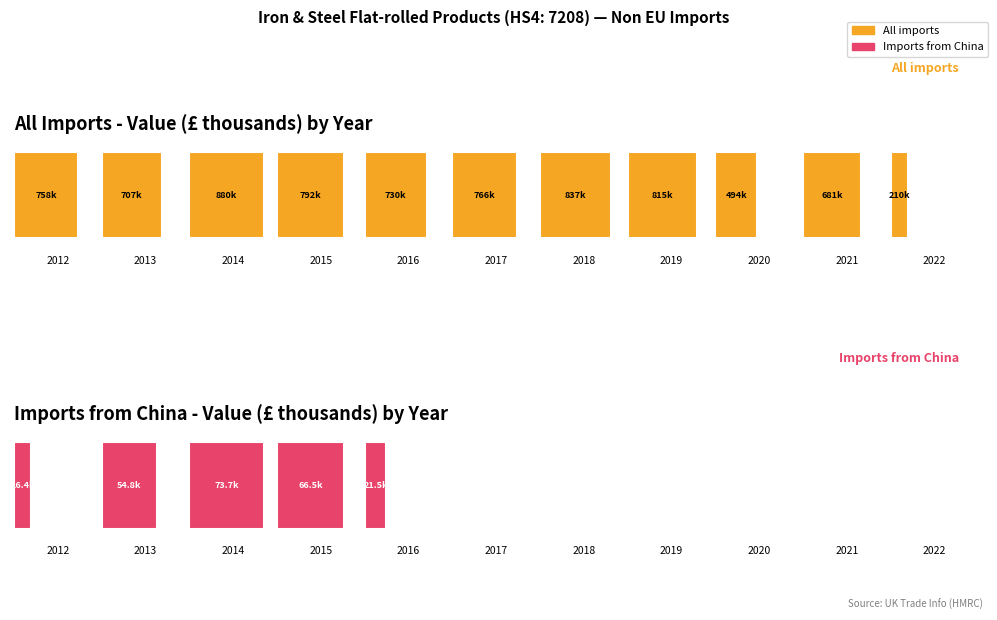

Reading right to left, what are all the values shown in this chart?

All imports: 209973.5	680764.6	493552.1	814964.2	836937.3	765578.1	730367.2	791691.1	879560.0	706671.7	758418.9
Imports from China: 1.1	41.2	1.1	20.5	57.5	55.1	21483.2	66507.3	73746.7	54778.0	16380.4